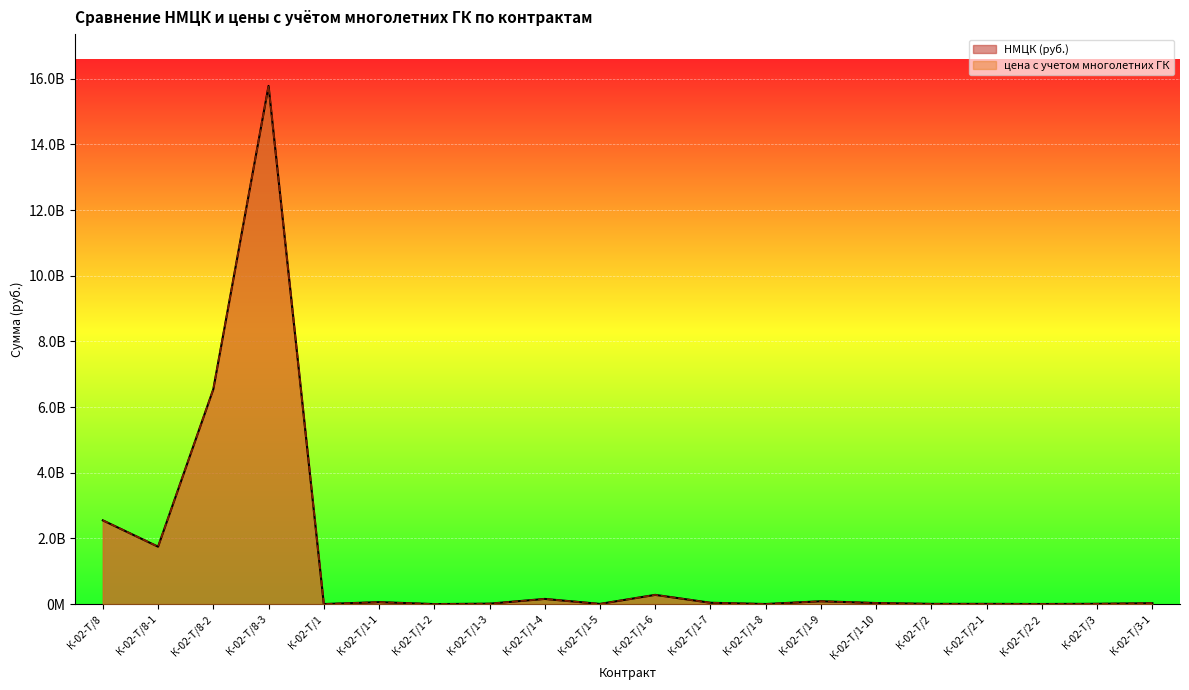

How many data points in цена с учетом многолетних ГК are above 32891379?

10